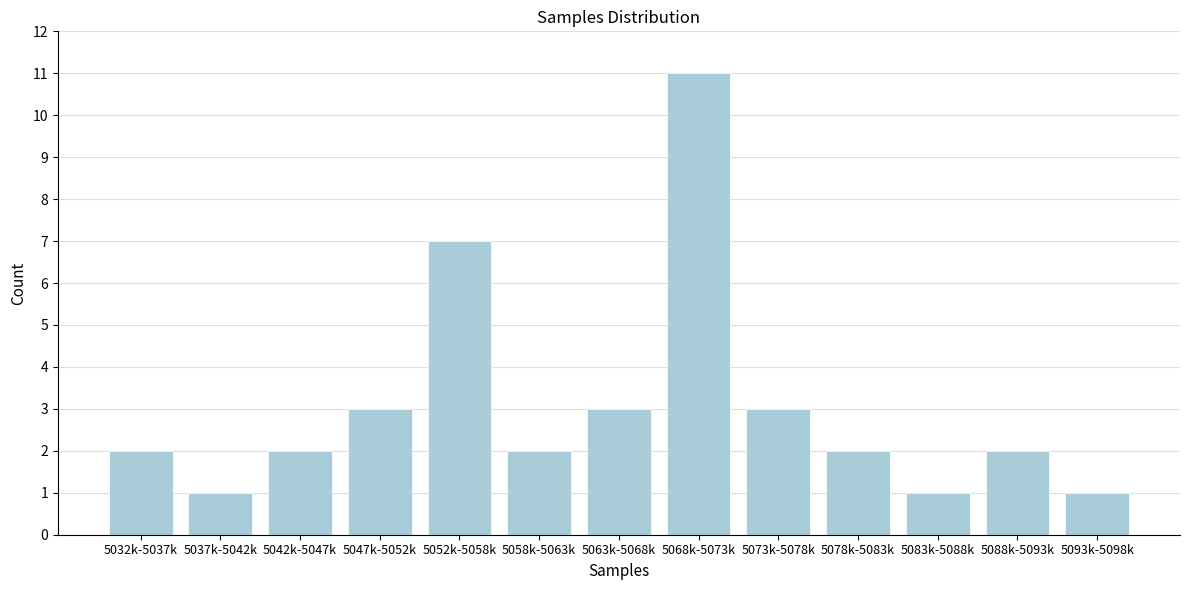

Reading left to right, transcribe all the data shown in this chart.

5032k-5037k=2	5037k-5042k=1	5042k-5047k=2	5047k-5052k=3	5052k-5058k=7	5058k-5063k=2	5063k-5068k=3	5068k-5073k=11	5073k-5078k=3	5078k-5083k=2	5083k-5088k=1	5088k-5093k=2	5093k-5098k=1